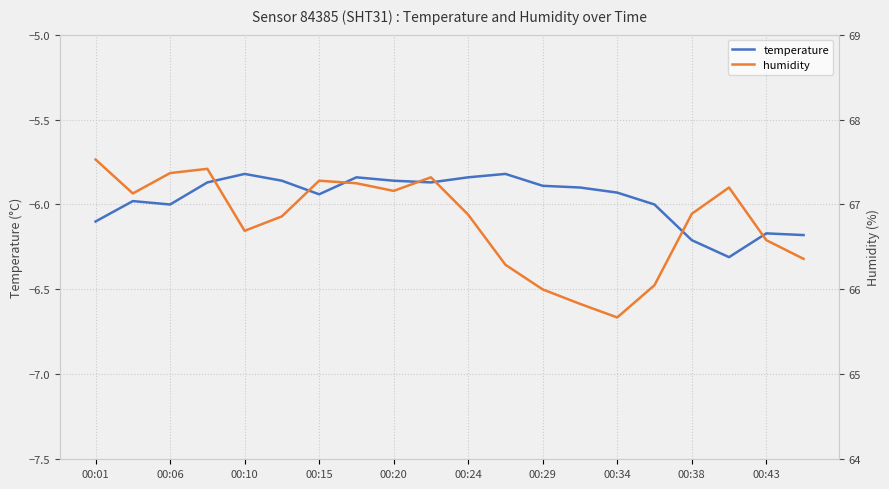

The value of temperature at 00:29 is -8.9. True or false?

False